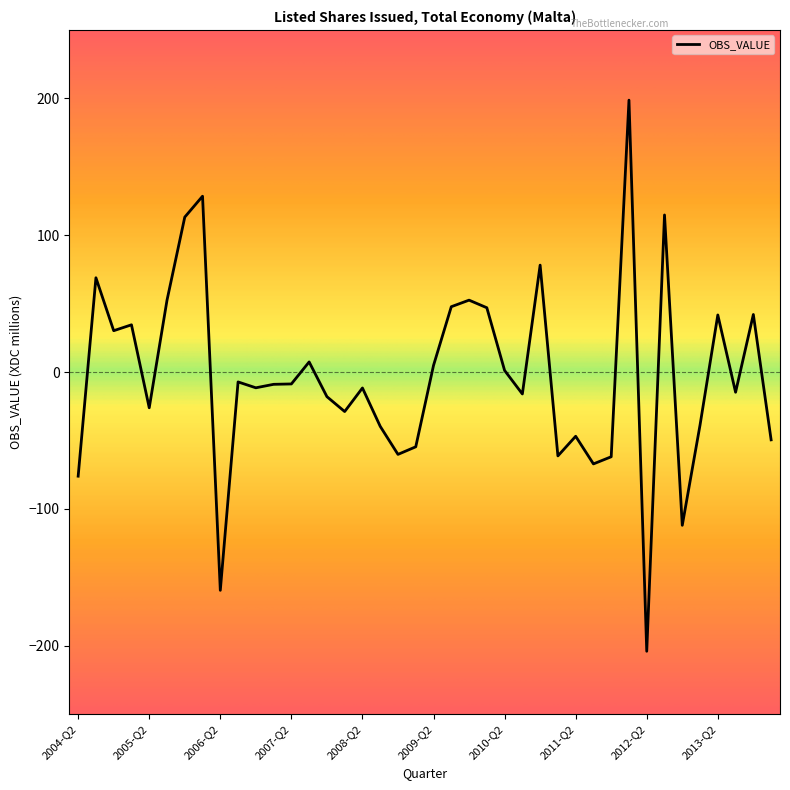

What is the minimum value shown in the chart?

-204.0